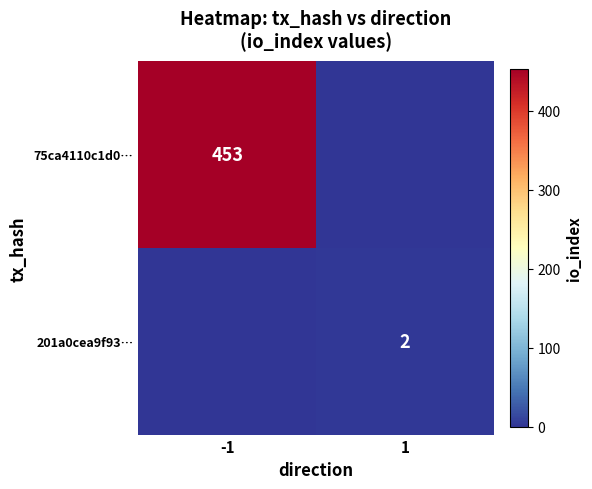

The 201a0cea9f93… series shows 3 at 1. True or false?

False